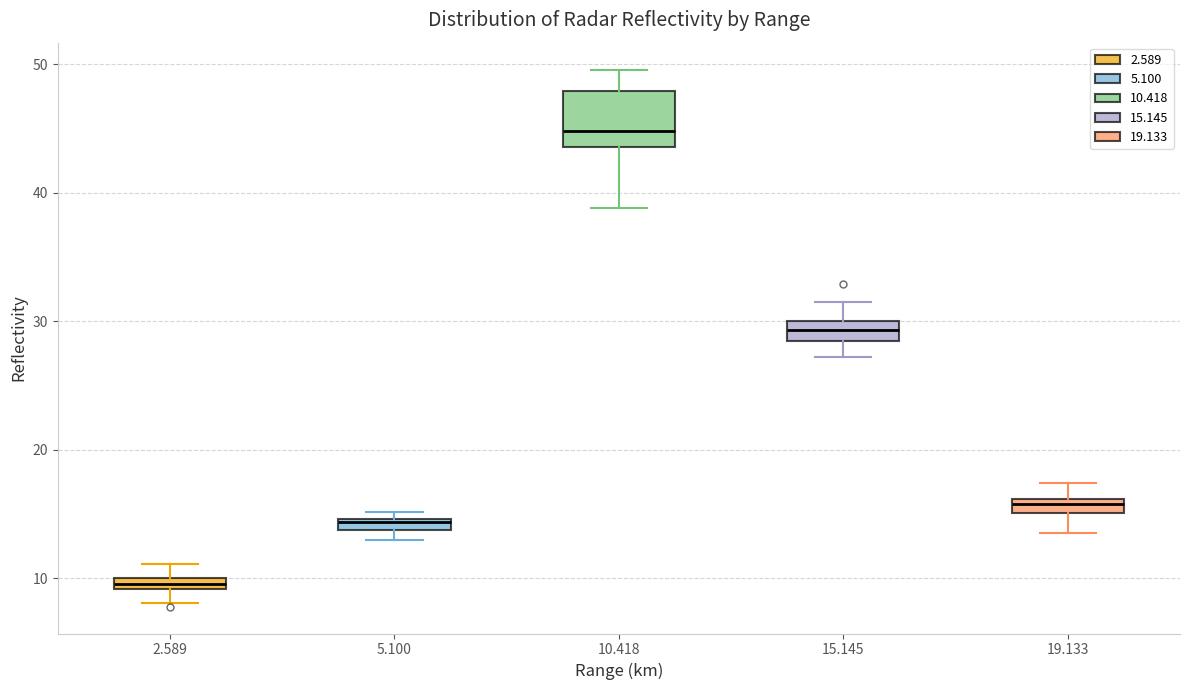

Where does the median line of the box at x = 15.145 sit on the y-axis? The values are not printed on the chart, so give them approximately, as read against the axis.

29